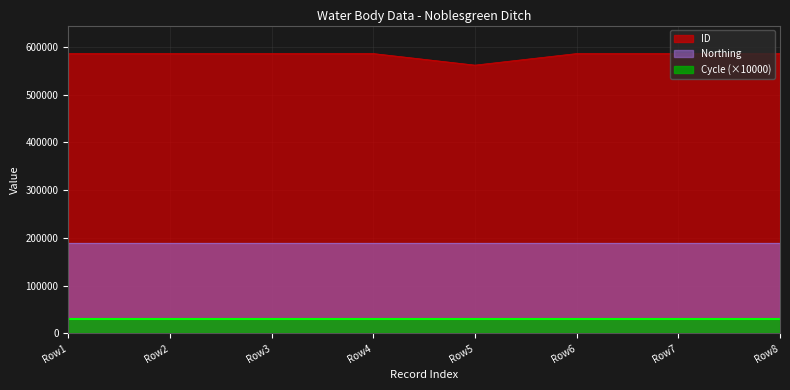

At which label does ID first exceed 585853?

Row2